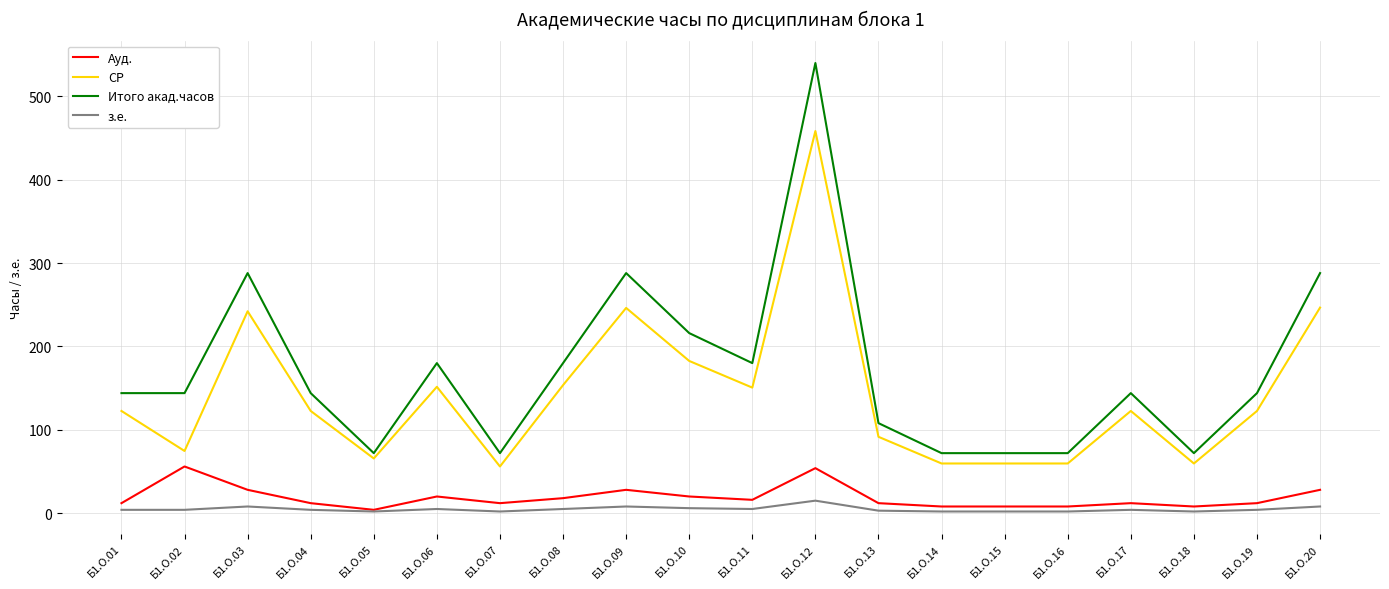

Rank the series by their maximum value, from lowest to highest.

з.е., Ауд., СР, Итого акад.часов